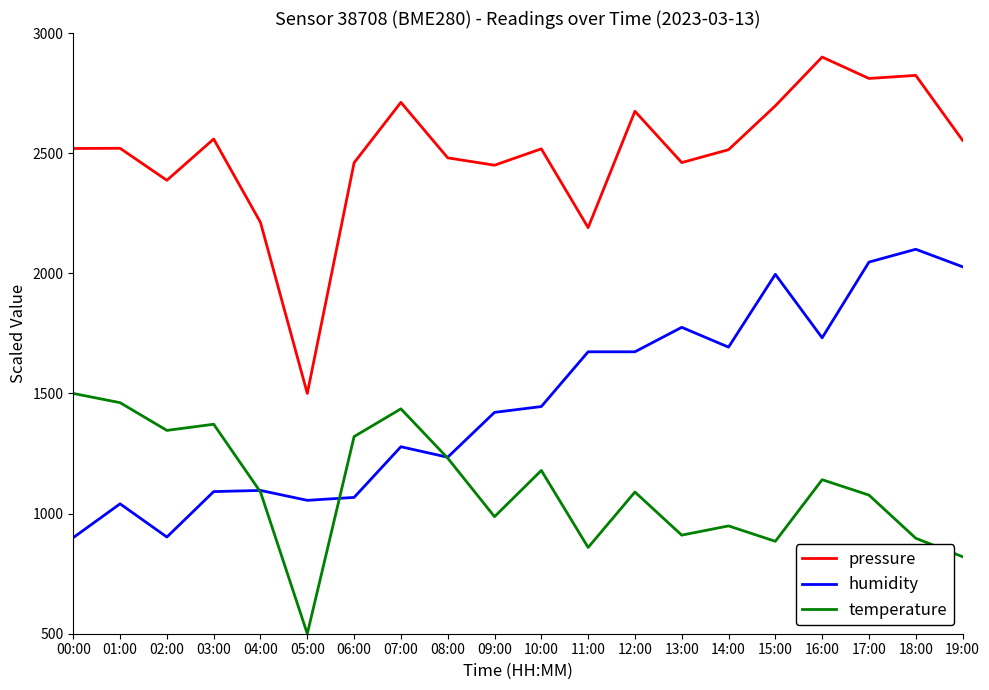

Which series has the largest total across all categories?

pressure